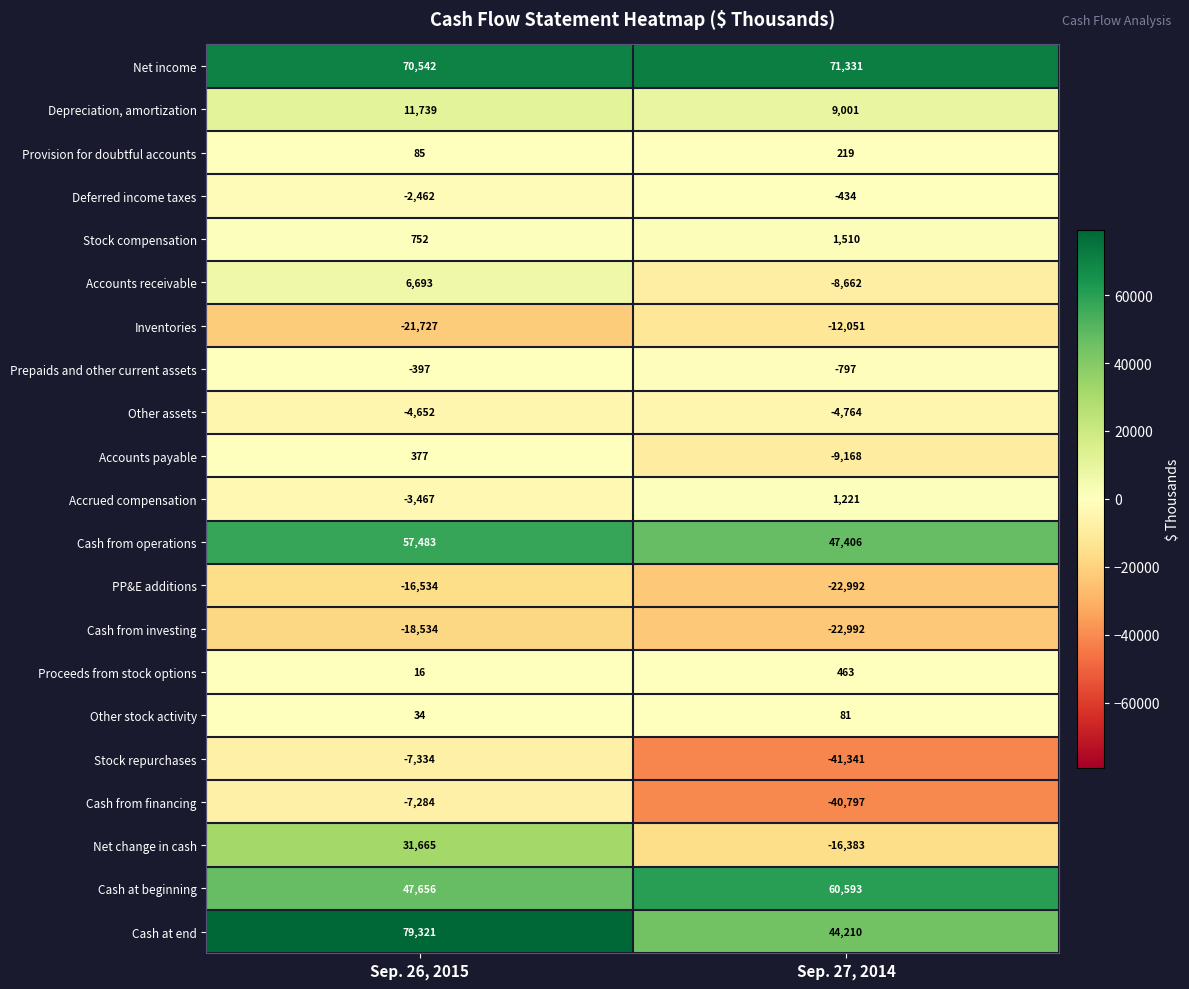

What is the total value across all series at Sep. 27, 2014?

55654